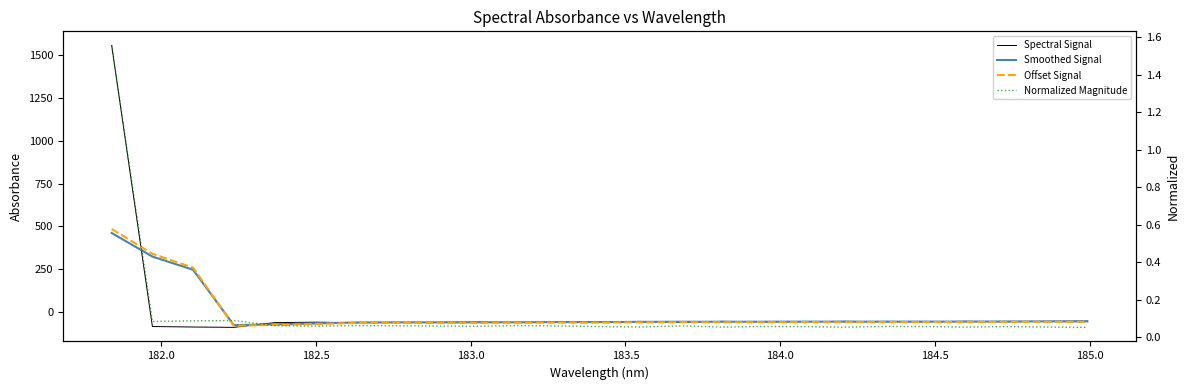

How many intersections are there between Smoothed Signal and Normalized Magnitude?

1